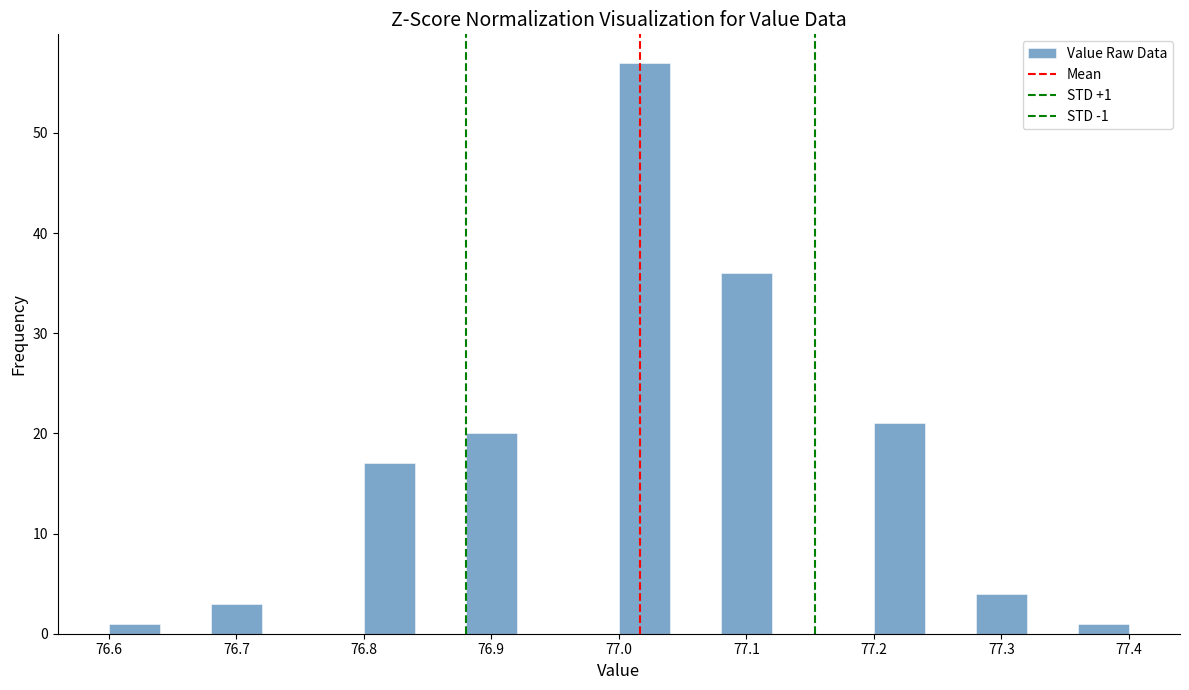

Over which range of the x-axis is the bar tallest?

77.00 to 77.04